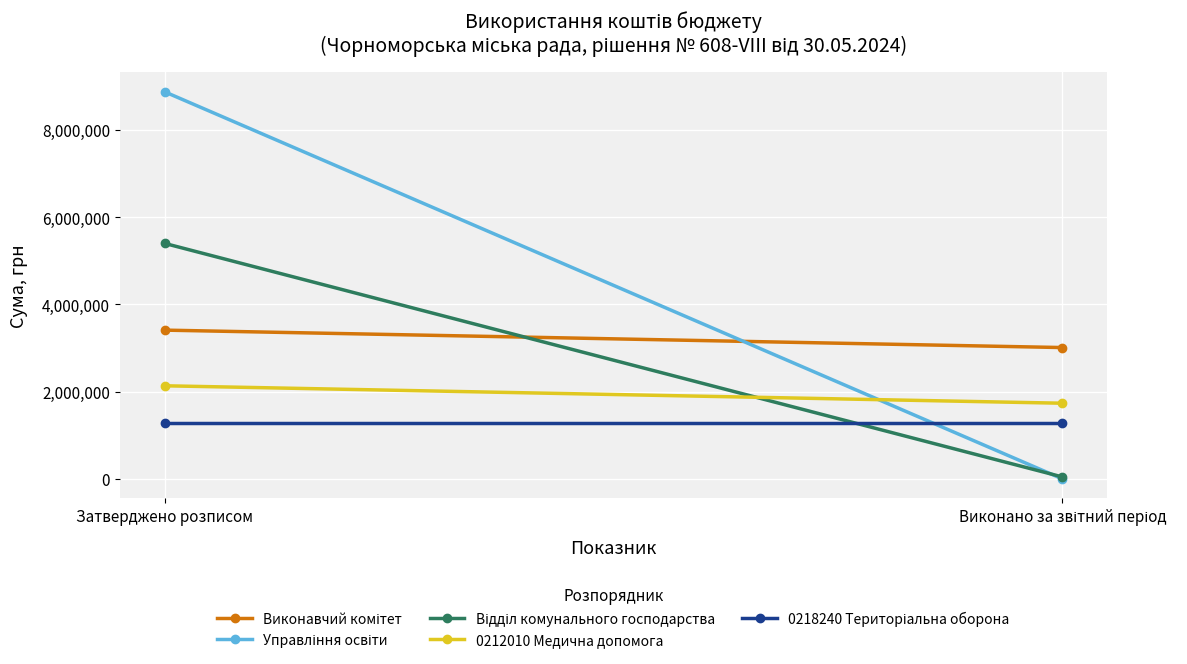

How many lines are shown in the chart?

5